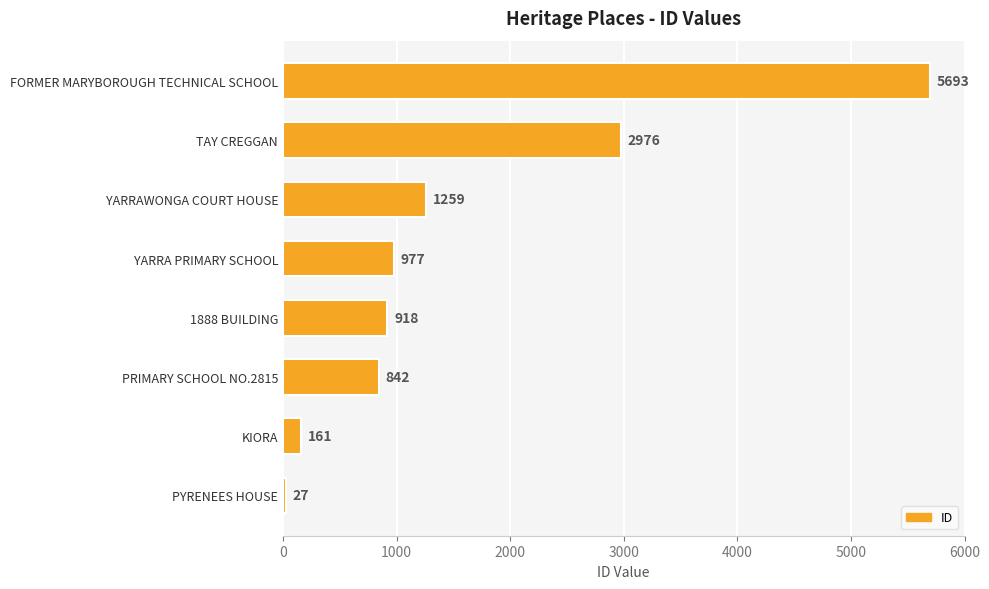

Where is the data nearest to the value 2860?

TAY CREGGAN